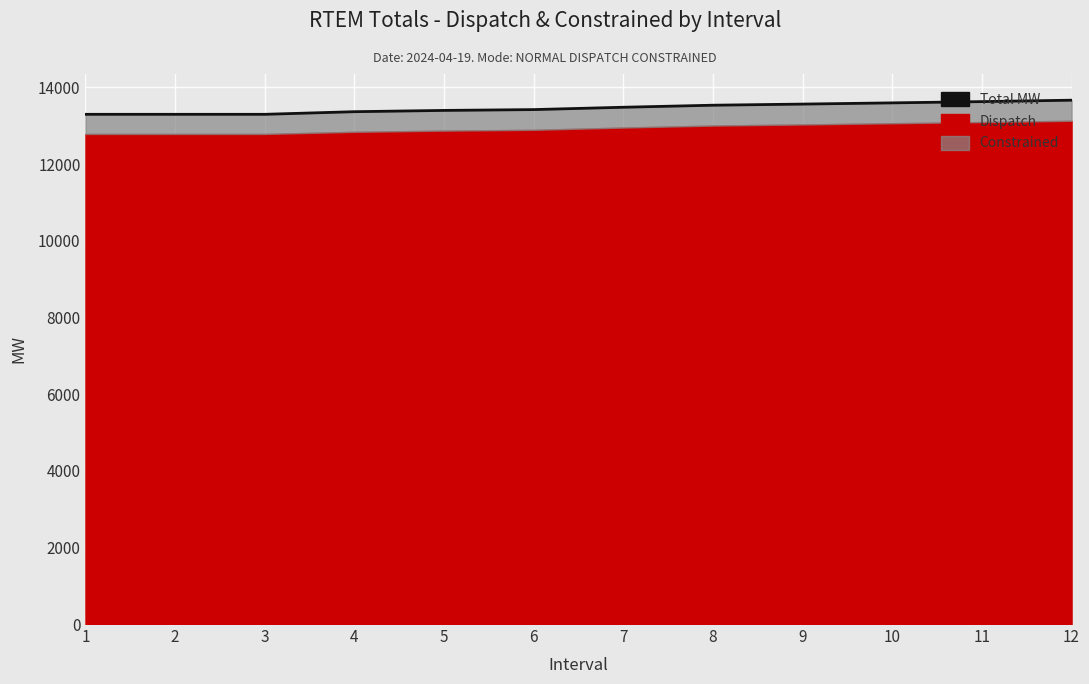

What is the ratio of the value at 7 to the value at 6?

1.0